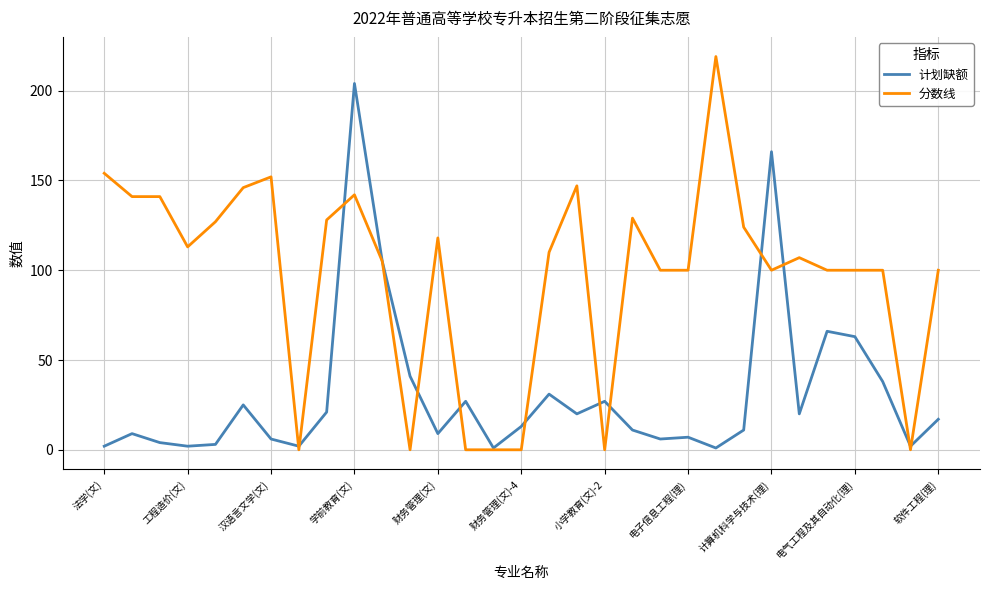

How many series are shown in this chart?

2